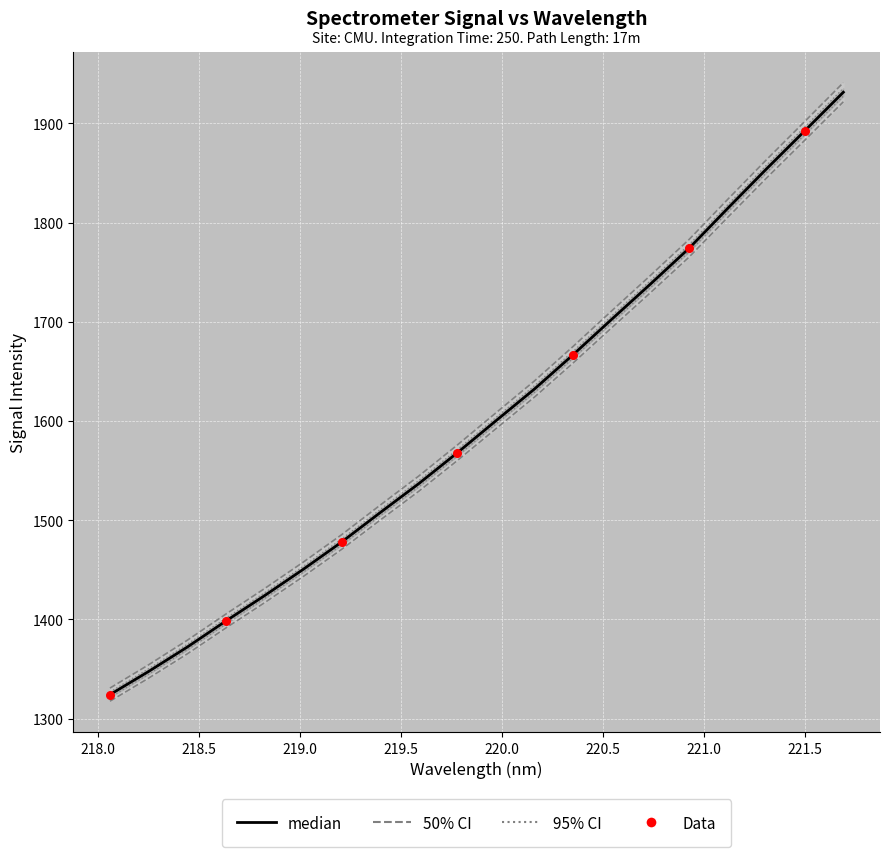

Which has a higher value, 219.2067 or 220.7354?

220.7354